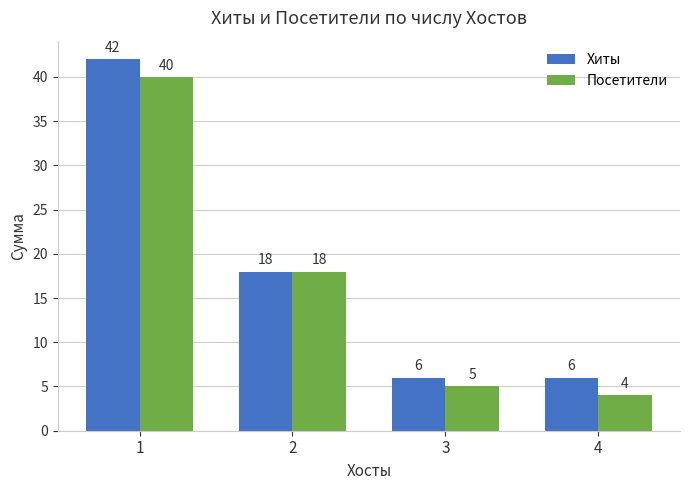

At which category does the chart reach its peak across all series?

1